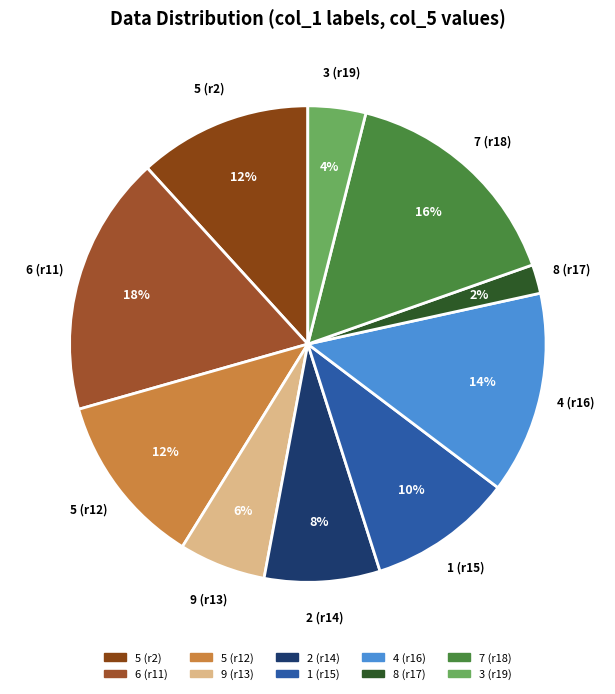

Is it true that 4 (r16) is 26% of the pie?

False